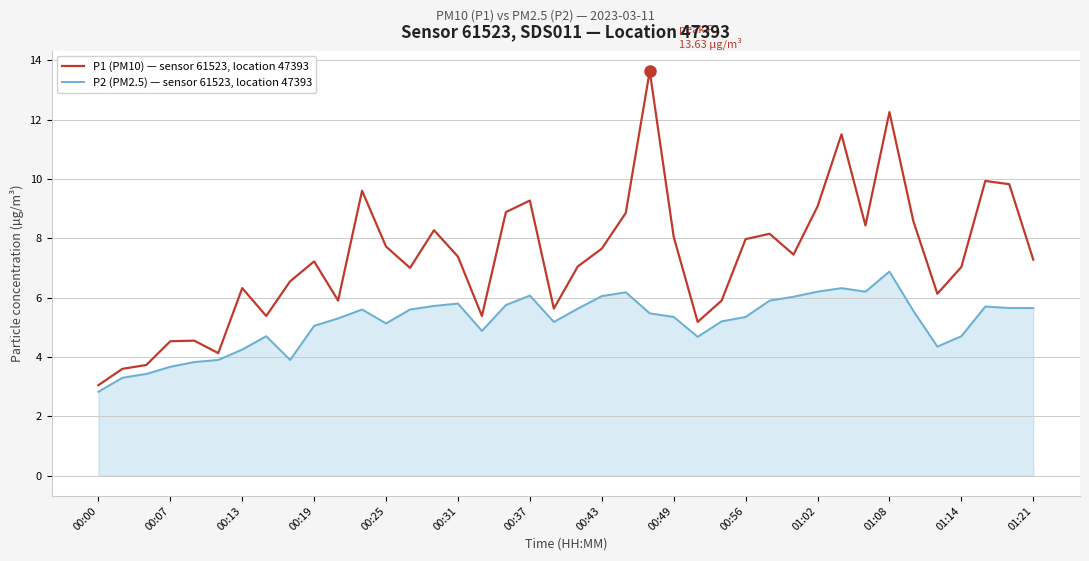

What is the difference between the maximum and minimum values in the P1 (PM10) — sensor 61523, location 47393 series?

10.6